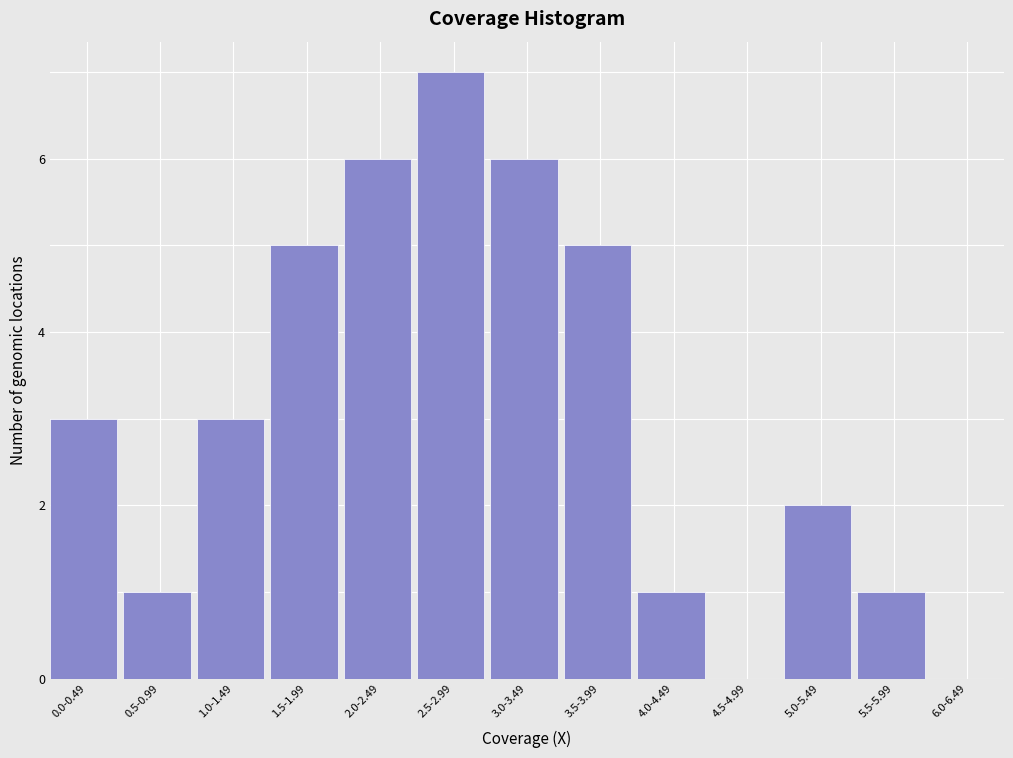

Reading right to left, transcribe all the data shown in this chart.

6.0-6.49=0	5.5-5.99=1	5.0-5.49=2	4.5-4.99=0	4.0-4.49=1	3.5-3.99=5	3.0-3.49=6	2.5-2.99=7	2.0-2.49=6	1.5-1.99=5	1.0-1.49=3	0.5-0.99=1	0.0-0.49=3